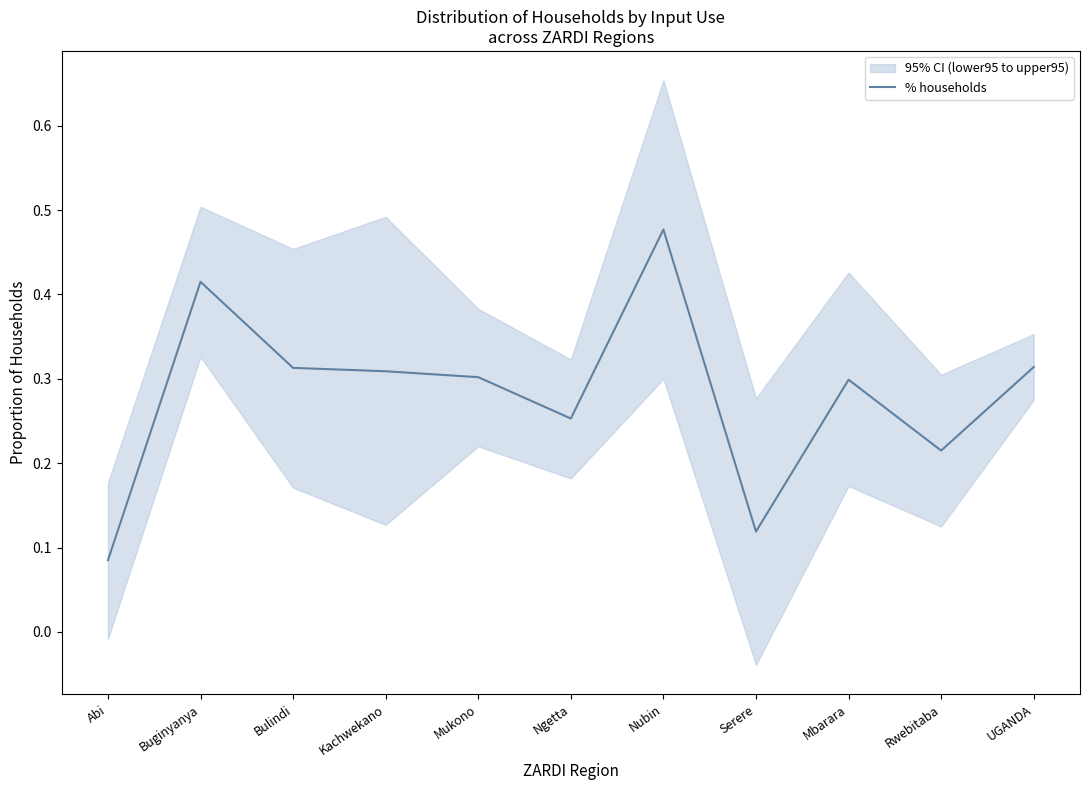

What is the approximate value at Mukono?

0.3